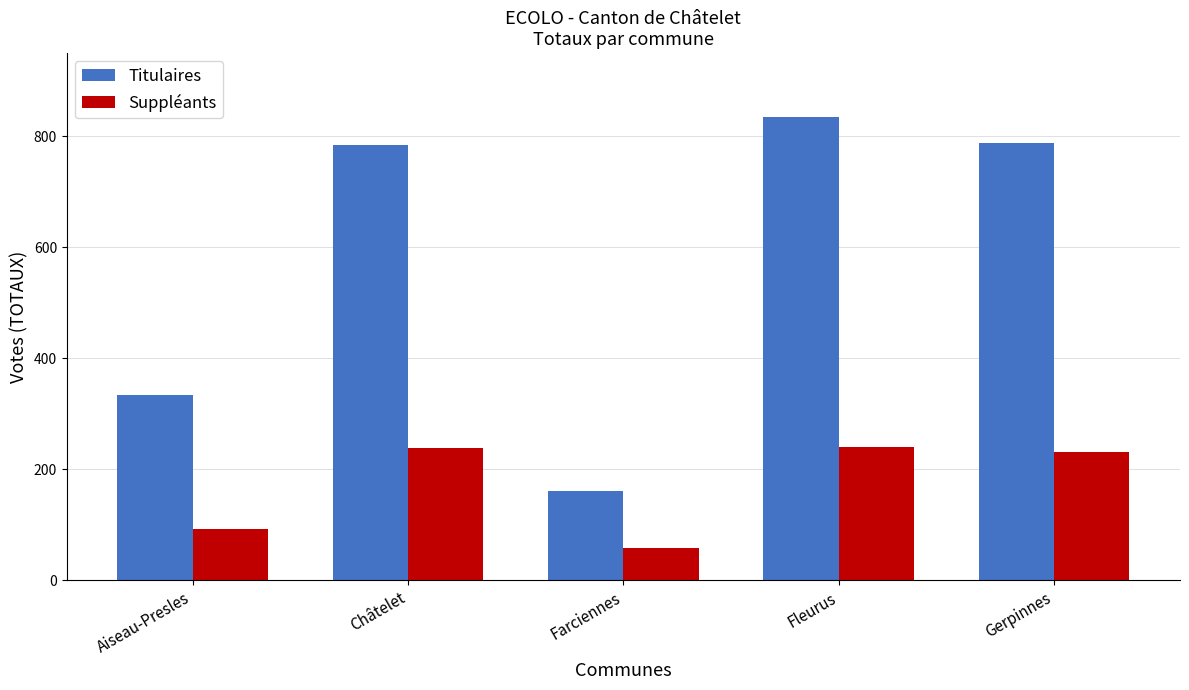

How many bars are there in each group?

2